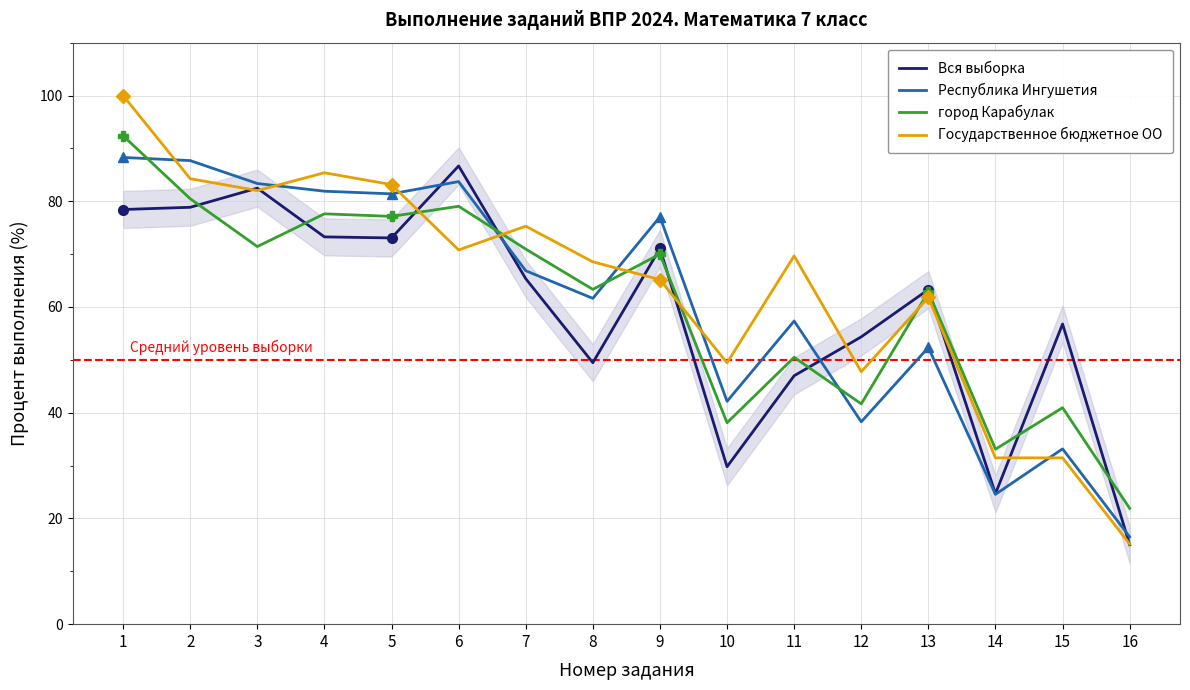

What is the total value across all series at 10?

159.5